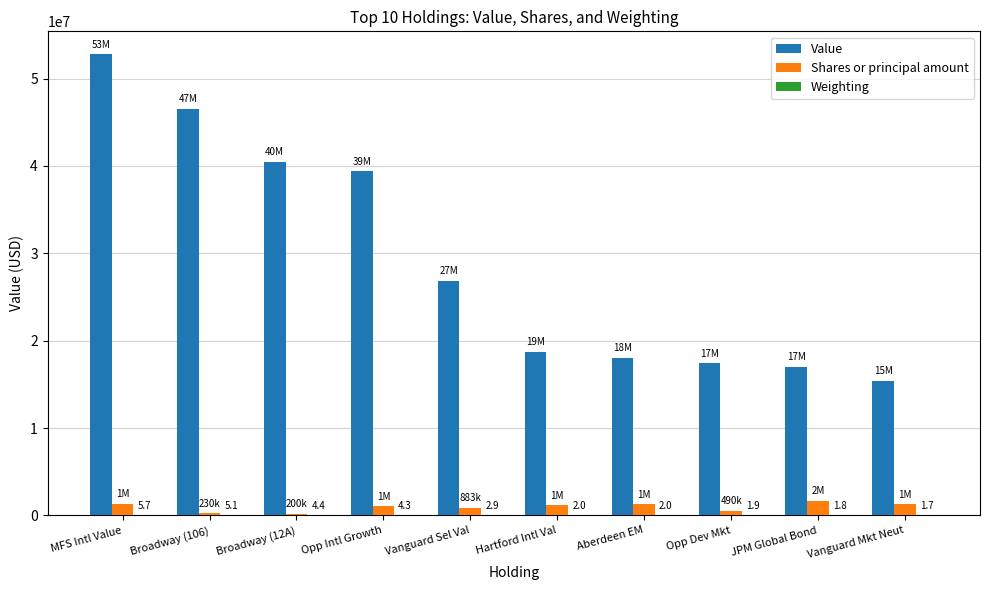

The value of Shares or principal amount at Aberdeen EM is 1284287.0. True or false?

True